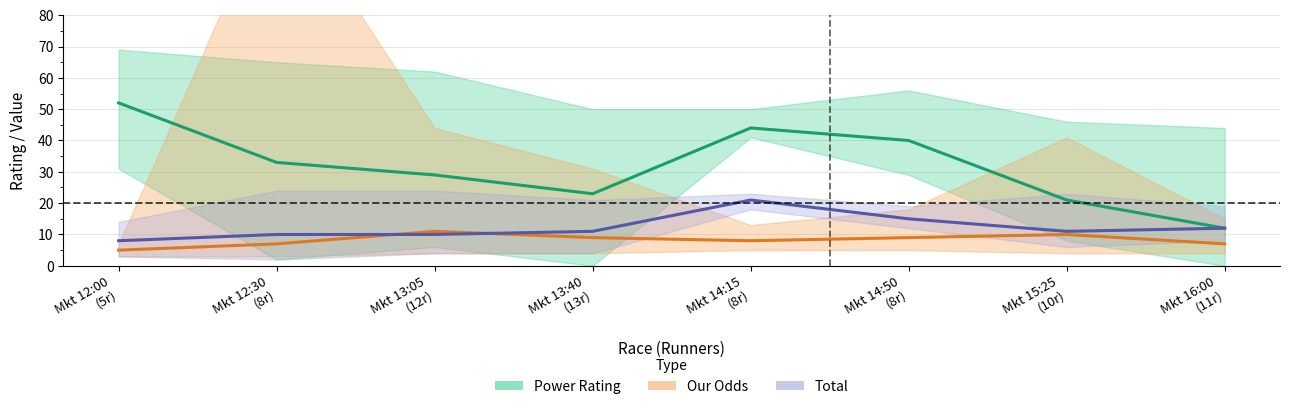

What is the label of the 3rd point from the right?

Mkt 14:50
(8r)